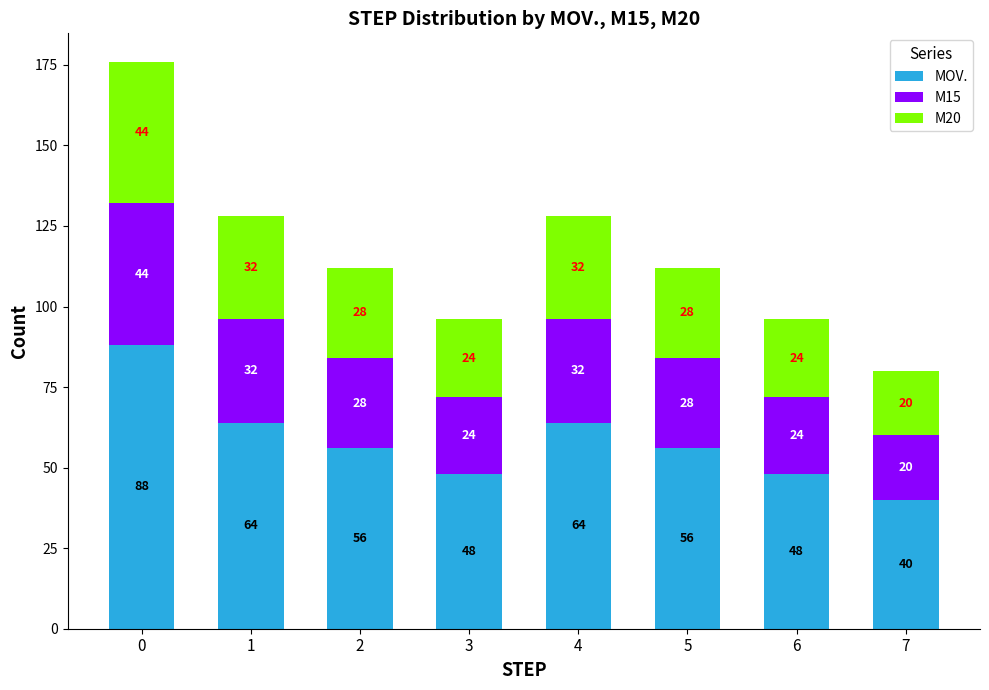

At which label does MOV. reach its minimum?

7